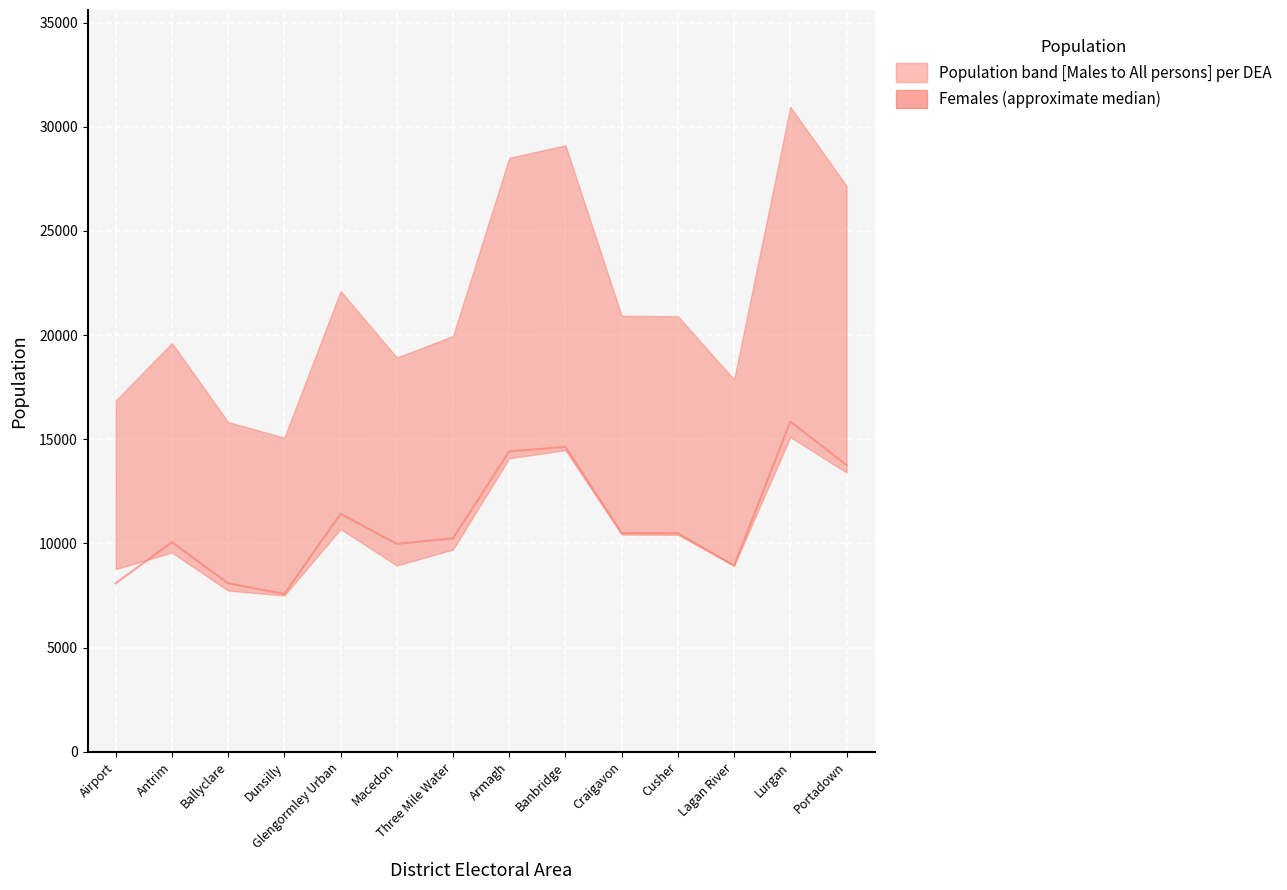

How many values exceed 10491?

6